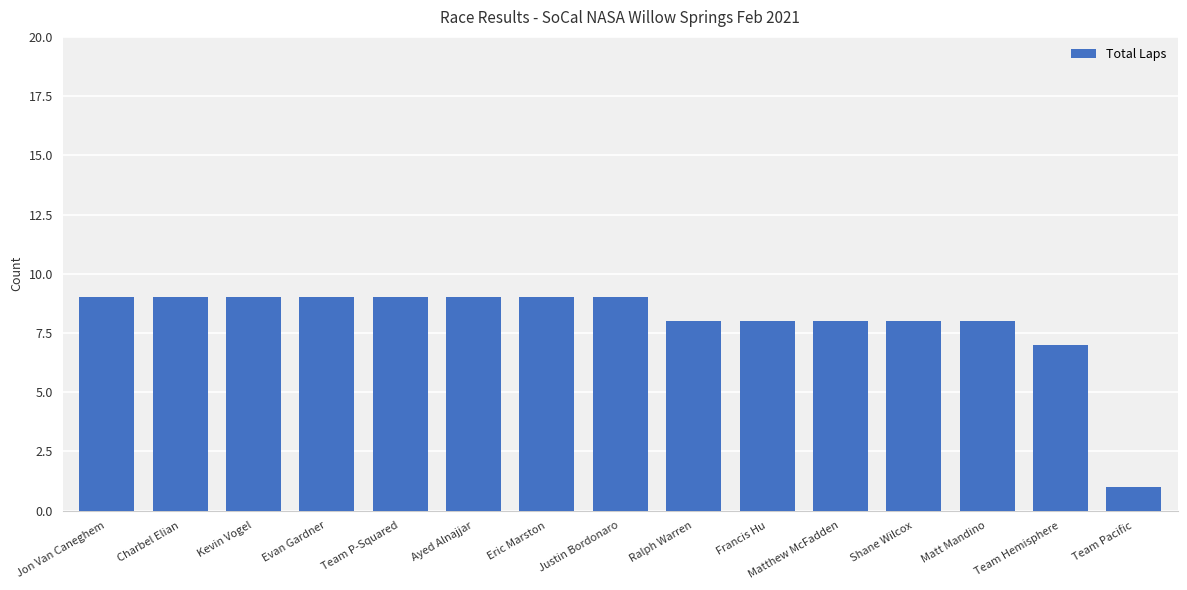

What is the difference between the second highest and minimum values?

8